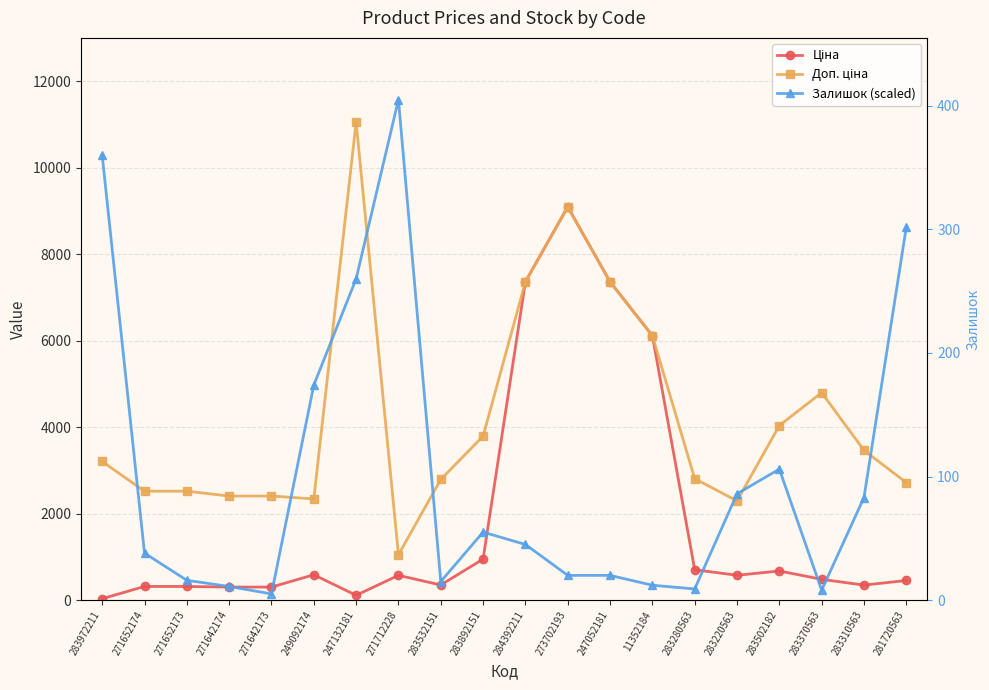

What is the difference between the maximum and minimum values in the Ціна series?

9060.0